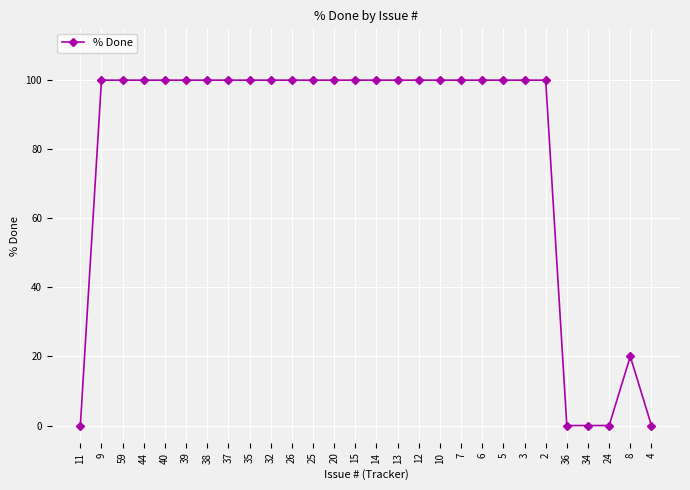

Reading left to right, what are all the values shown in this chart?

11=0	9=100	59=100	44=100	40=100	39=100	38=100	37=100	35=100	32=100	26=100	25=100	20=100	15=100	14=100	13=100	12=100	10=100	7=100	6=100	5=100	3=100	2=100	36=0	34=0	24=0	8=20	4=0